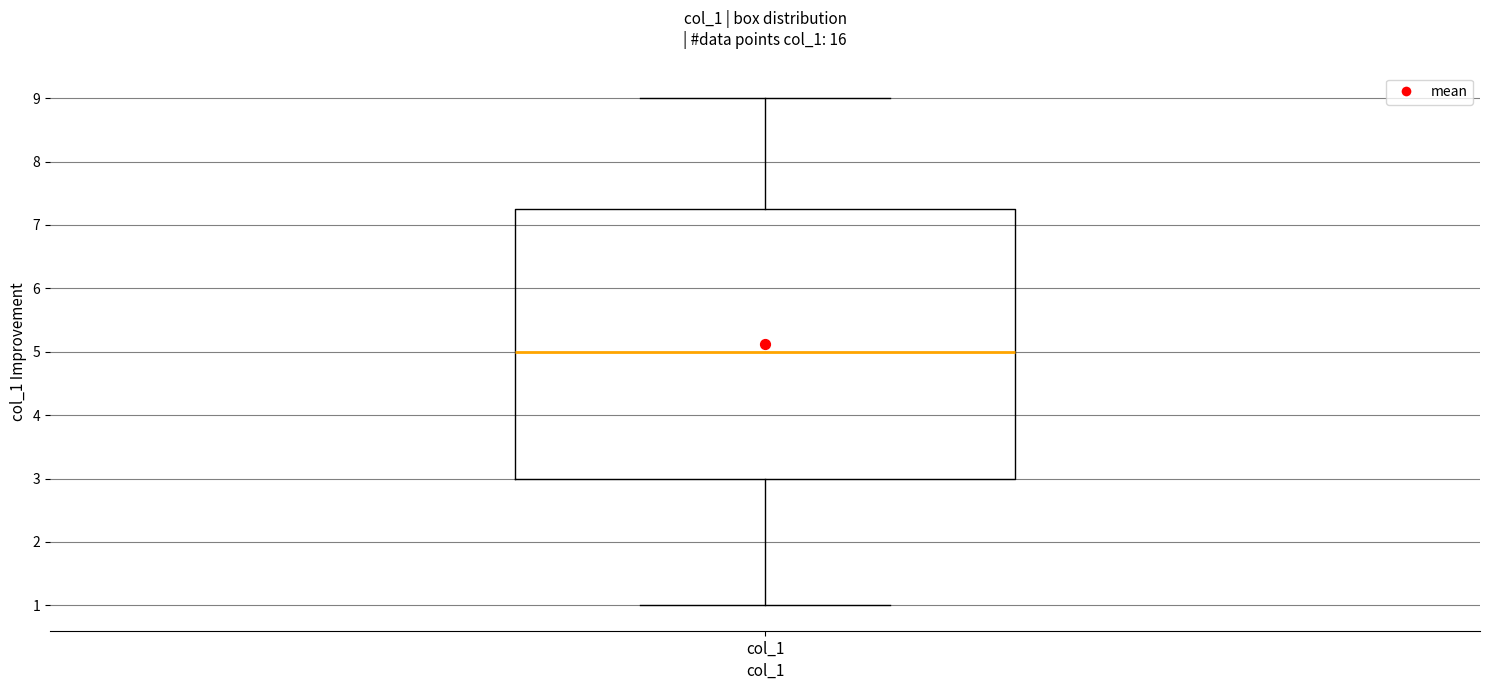

Read this box plot against the y-axis: the position of the median line, the range covered by the box, and the ends of both whiskers. The values are not printed on the chart, so give them approximately, as read against the axis.

median 5.0, box 3.0 to 7.3, whiskers 1.0 to 9.0